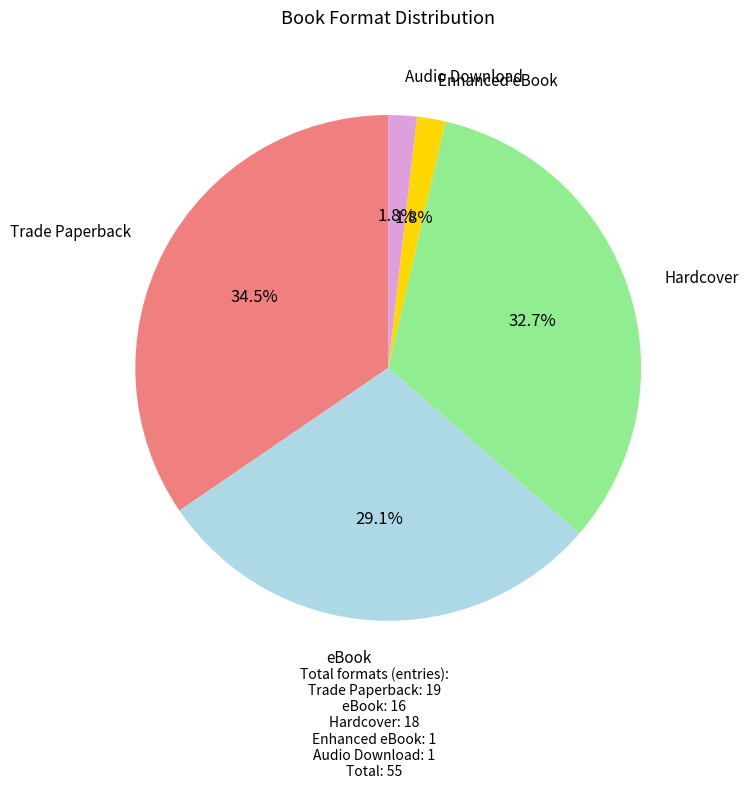

What is the ratio of the value at Trade Paperback to the value at Hardcover?

1.1